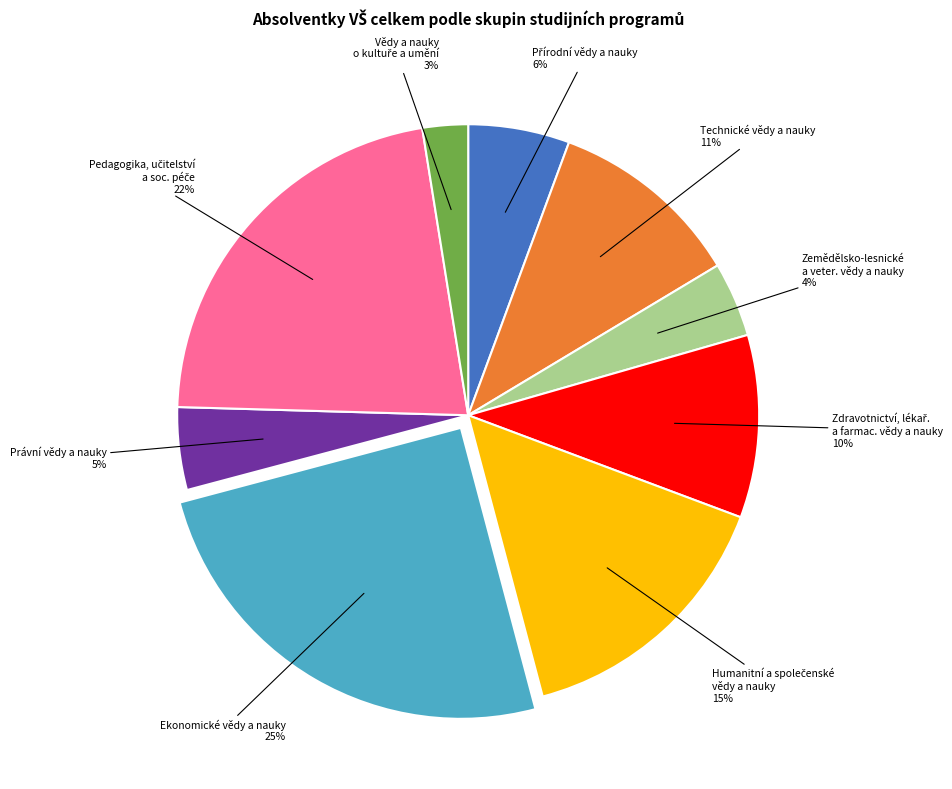

Which has a higher value, Ekonomické vědy a nauky or Právní vědy a nauky?

Ekonomické vědy a nauky